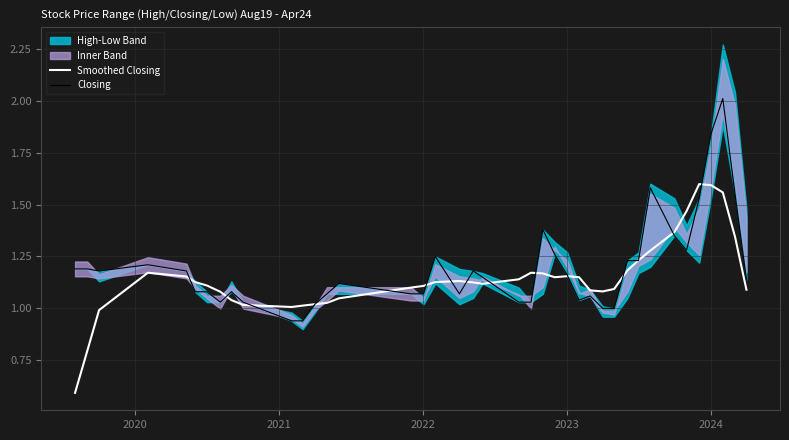

What is the lowest value of the Smoothed Closing series?

0.6